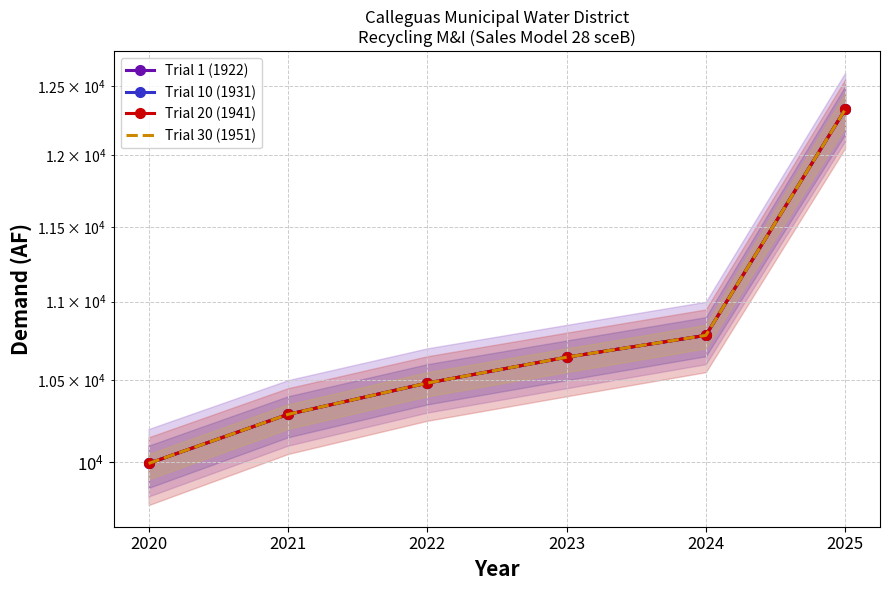

Reading left to right, list all the values displayed in this chart.

Trial 1 (1922): 9994	10289	10482	10644	10783	12329
Trial 10 (1931): 9994	10289	10482	10644	10783	12329
Trial 20 (1941): 9994	10289	10482	10644	10783	12329
Trial 30 (1951): 9994	10289	10482	10644	10783	12329